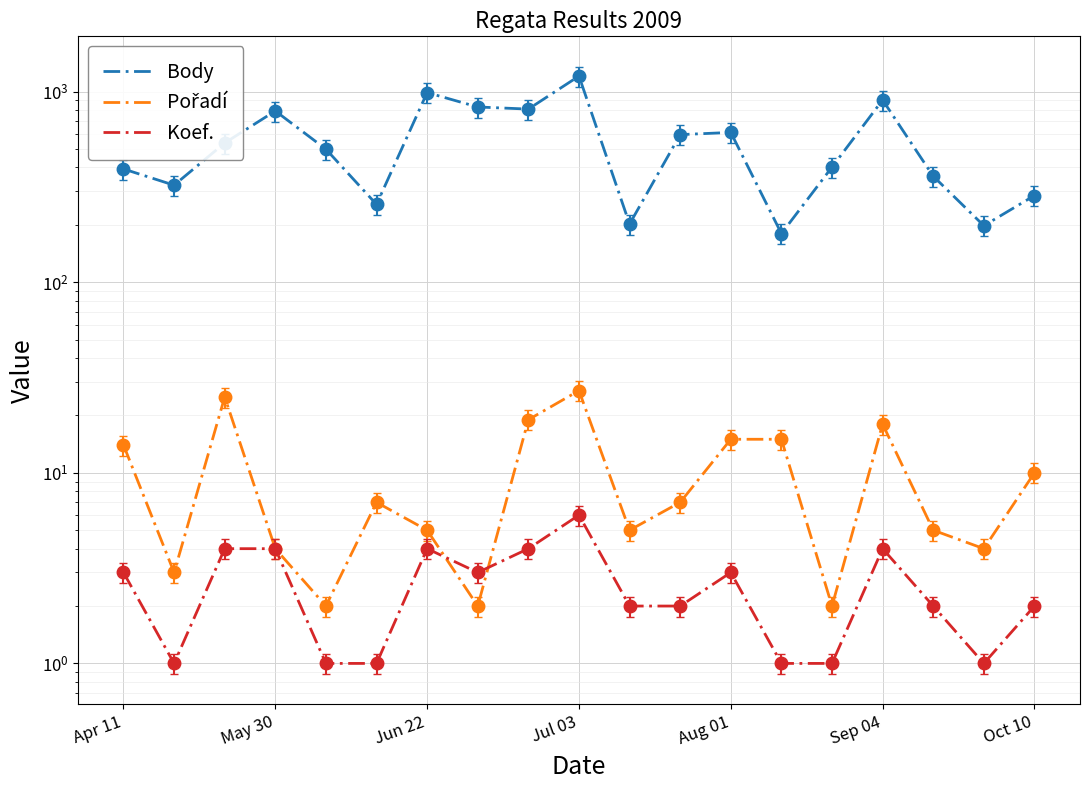

The value of Koef. at 10 is 3. True or false?

False